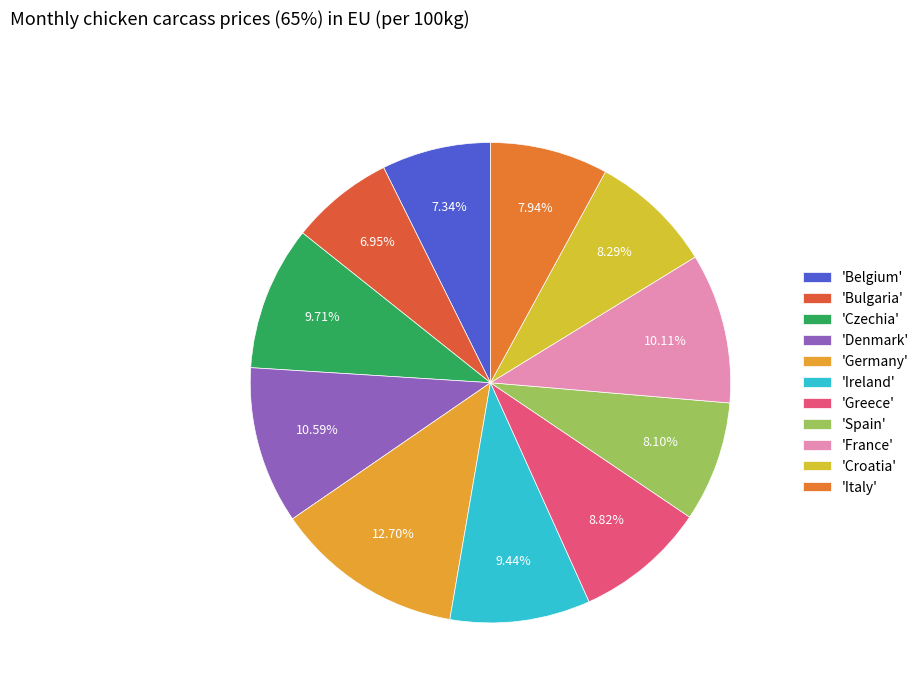

Rank the categories by value from lowest to highest.

Bulgaria, Belgium, Italy, Spain, Croatia, Greece, Ireland, Czechia, France, Denmark, Germany